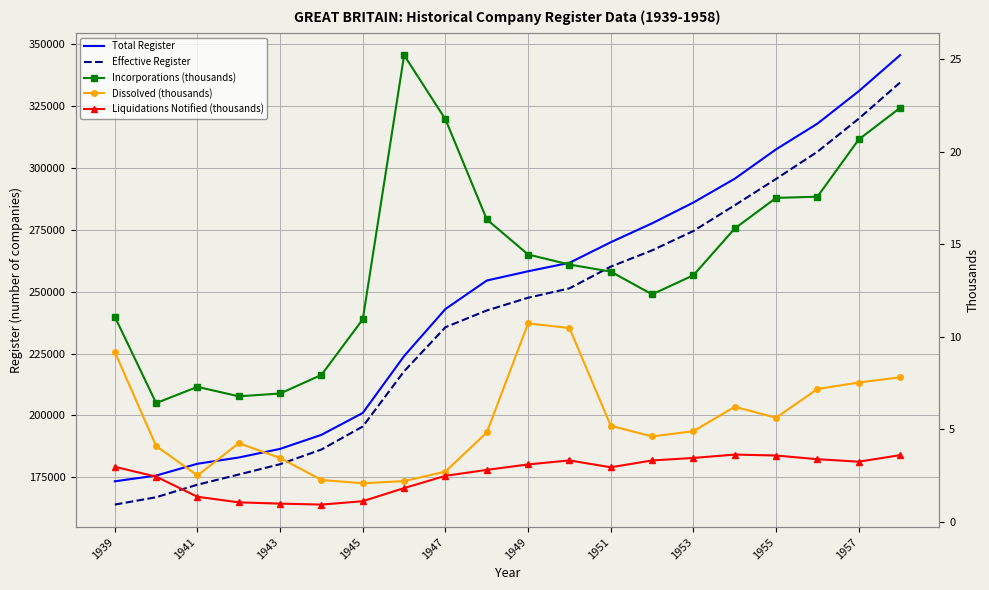

True or false: Effective Register has more than 0 interior local peaks.

False